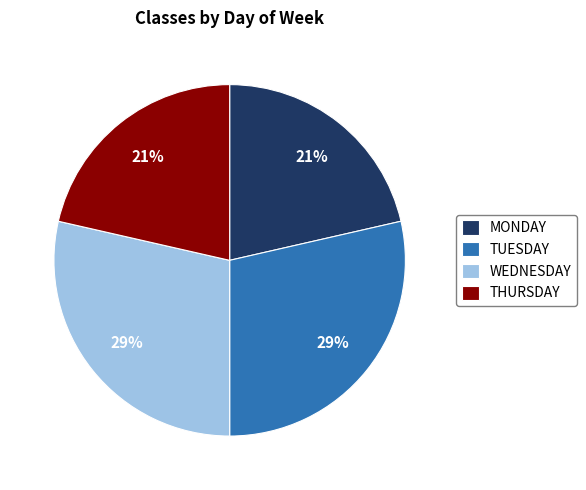

To the nearest percent, what is the average slice percentage?

25%